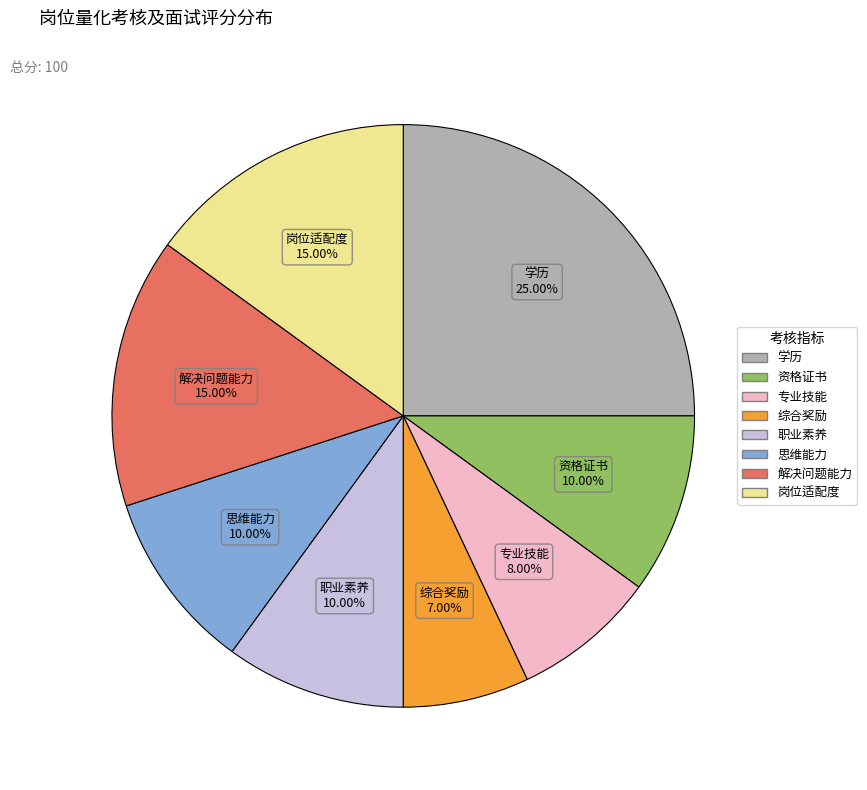

To the nearest percent, what is the combined percentage of 职业素养 and 学历?

35%